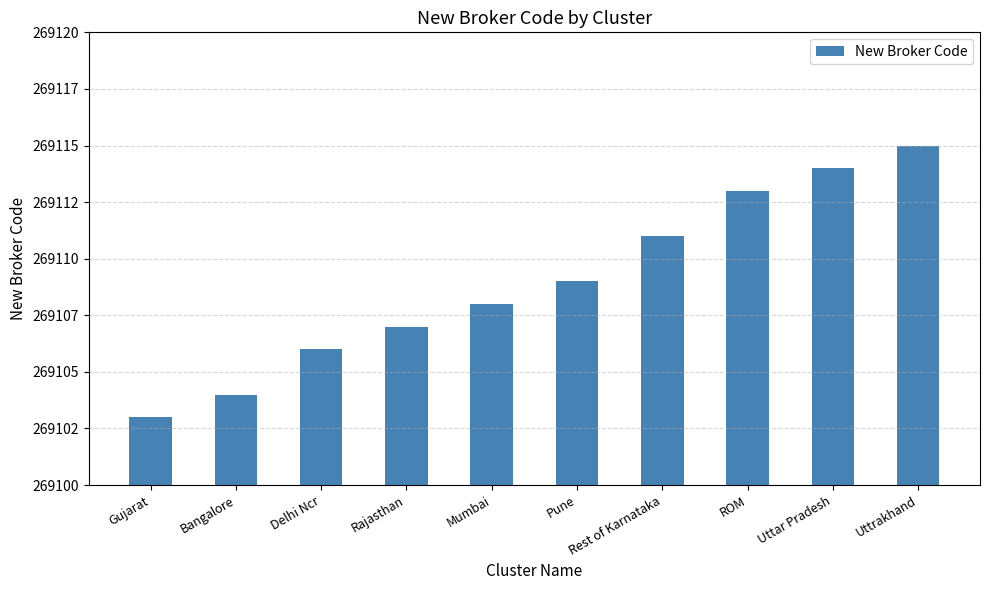

Which has a higher value, Mumbai or Uttrakhand?

Uttrakhand